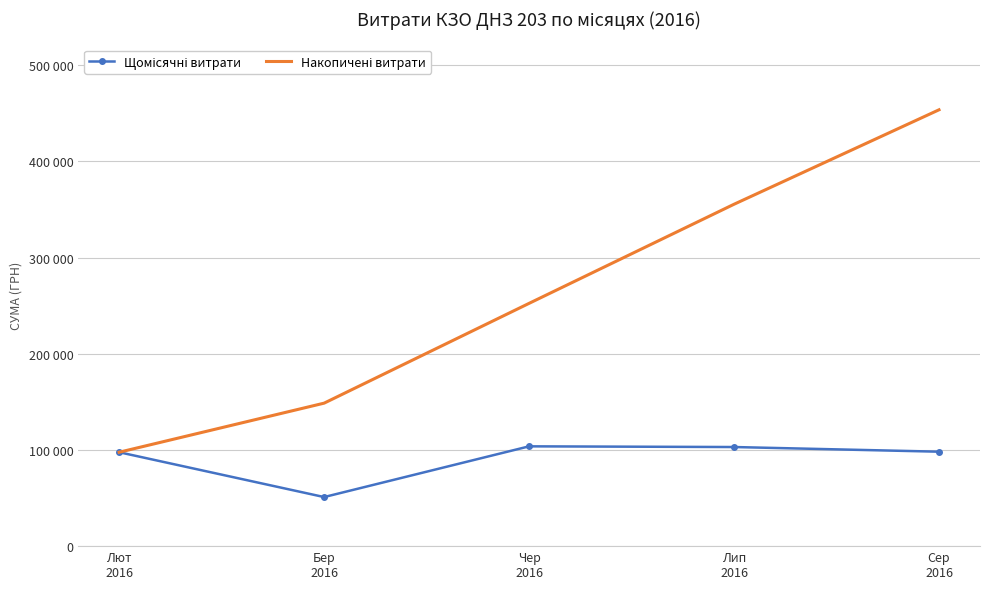

Read the Щомісячні витрати value at Лип
2016.

103028.0